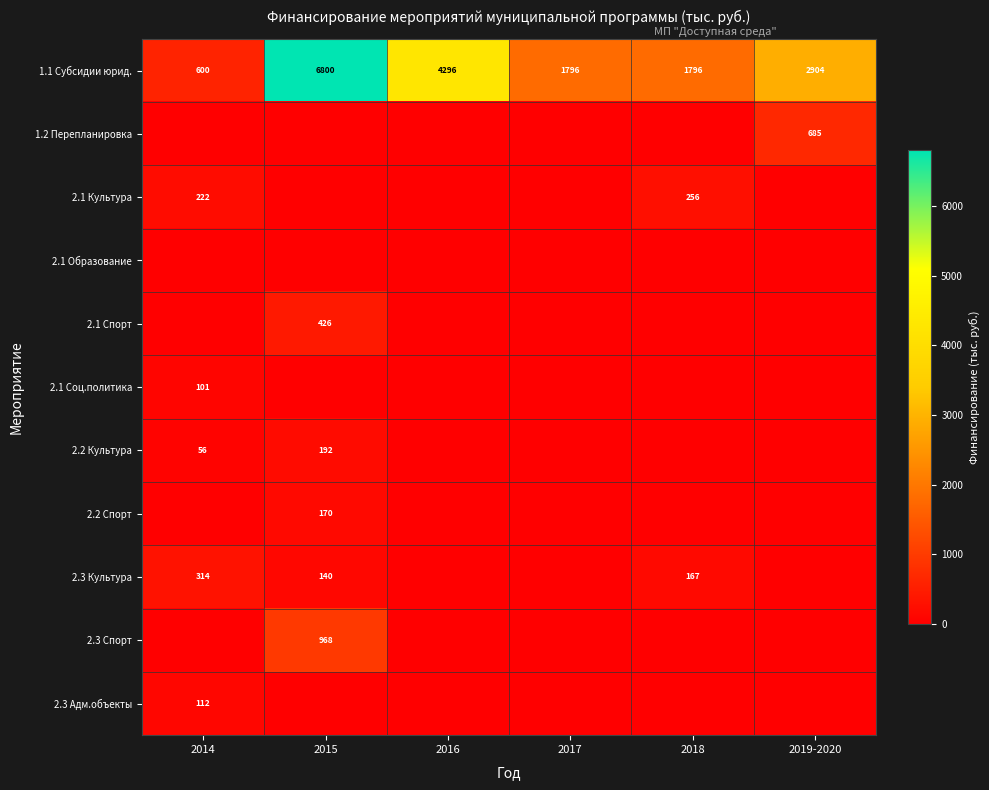

The 1.1 Субсидии юрид. series shows 6800 at 2015. True or false?

True